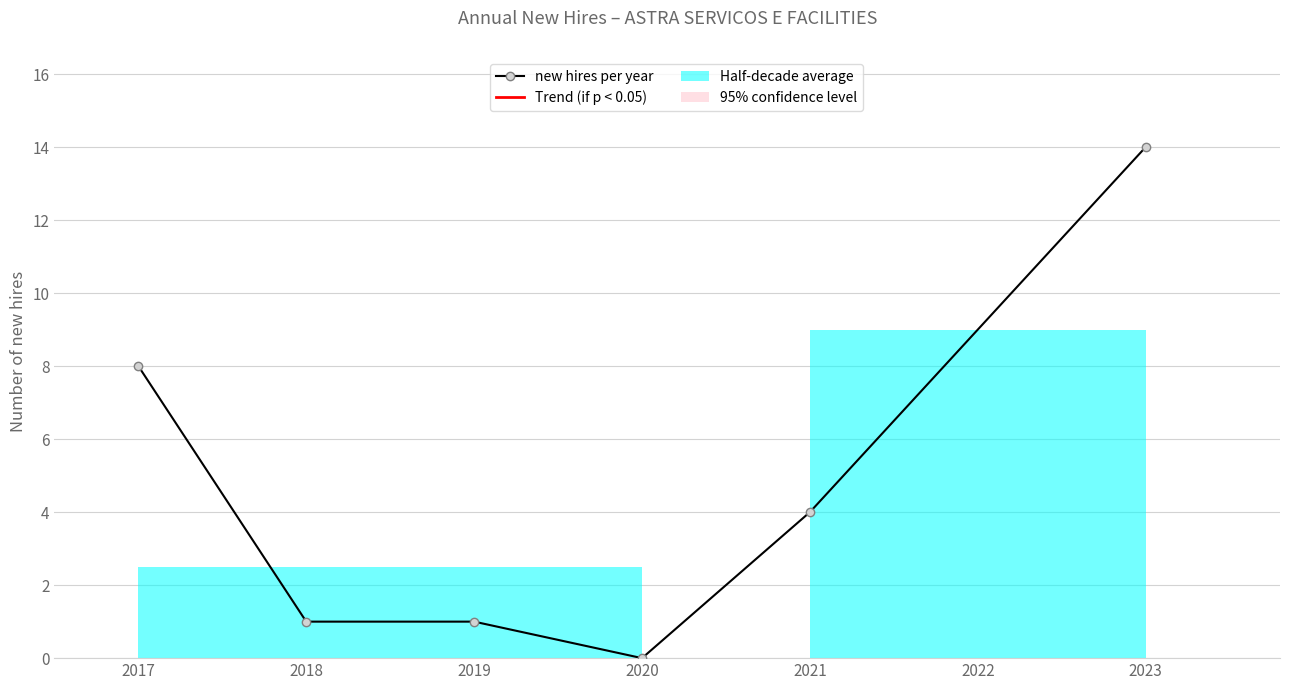

Approximately how many times larger is the value at 2018 compared to 2019?

1.0